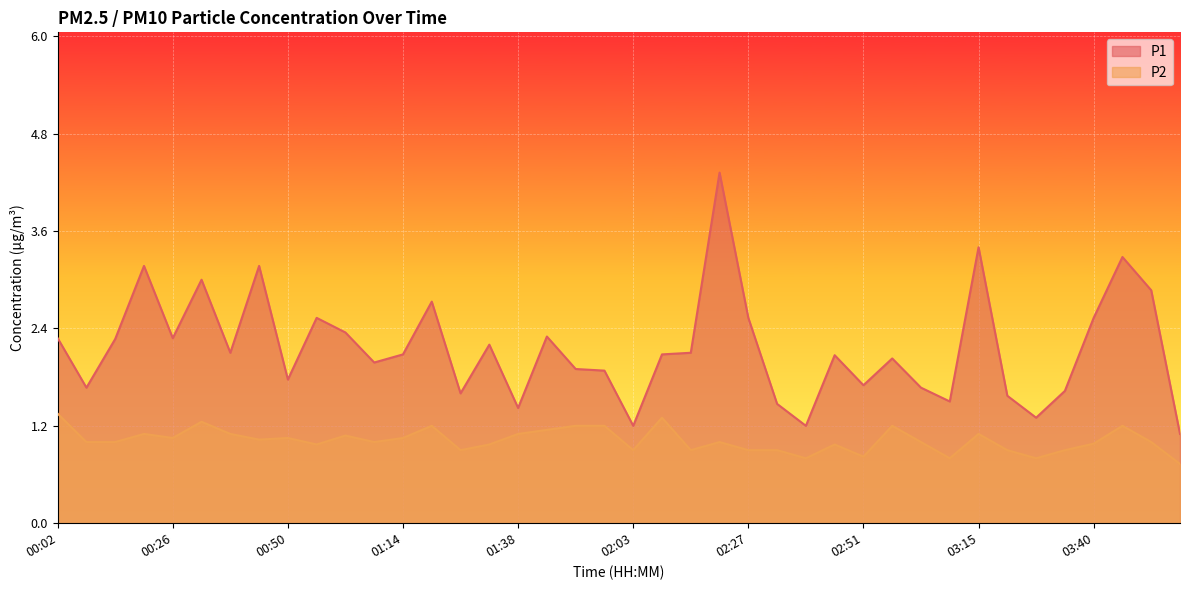

Which series has the largest total across all categories?

P1